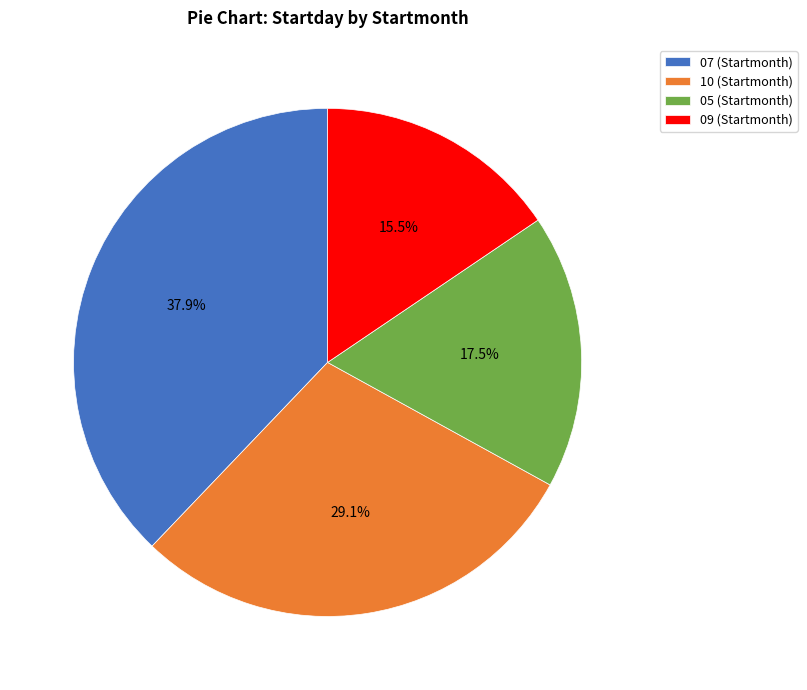

Which category has the biggest portion of the pie?

07 (Startmonth)